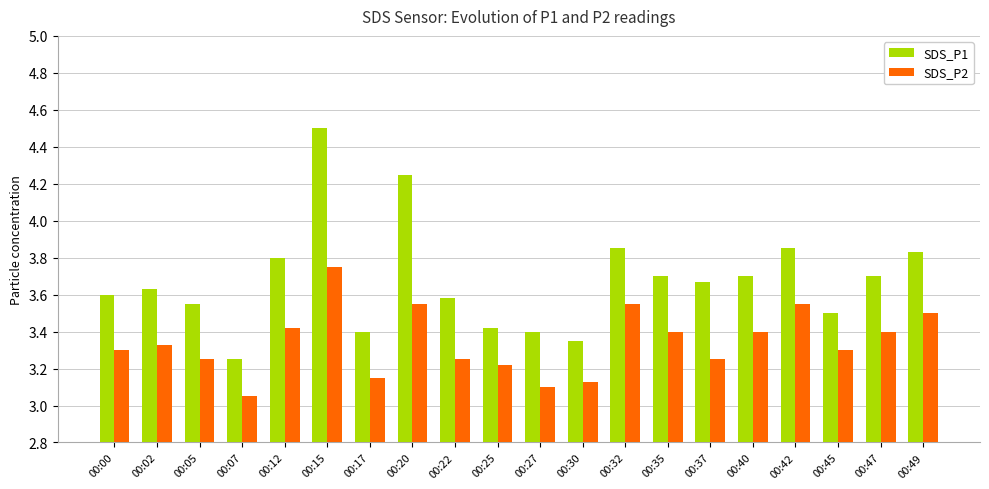

What are all the series names shown in the legend?

SDS_P1, SDS_P2